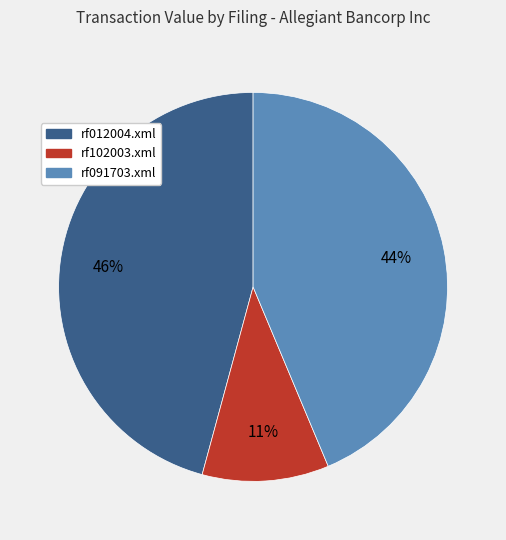

To the nearest percent, what percentage of the pie is rf091703.xml?

44%